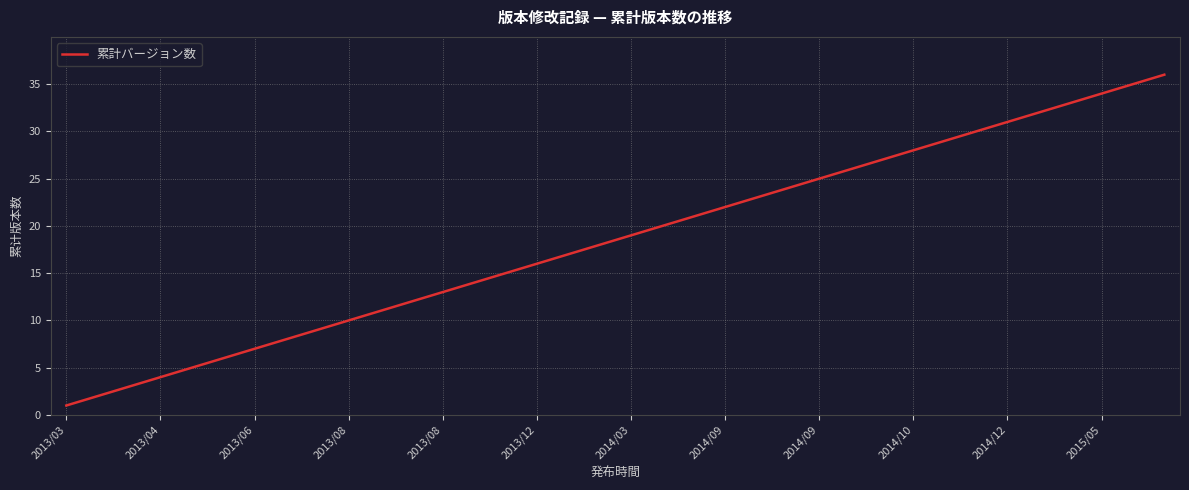

Does the chart have visible grid lines?

Yes